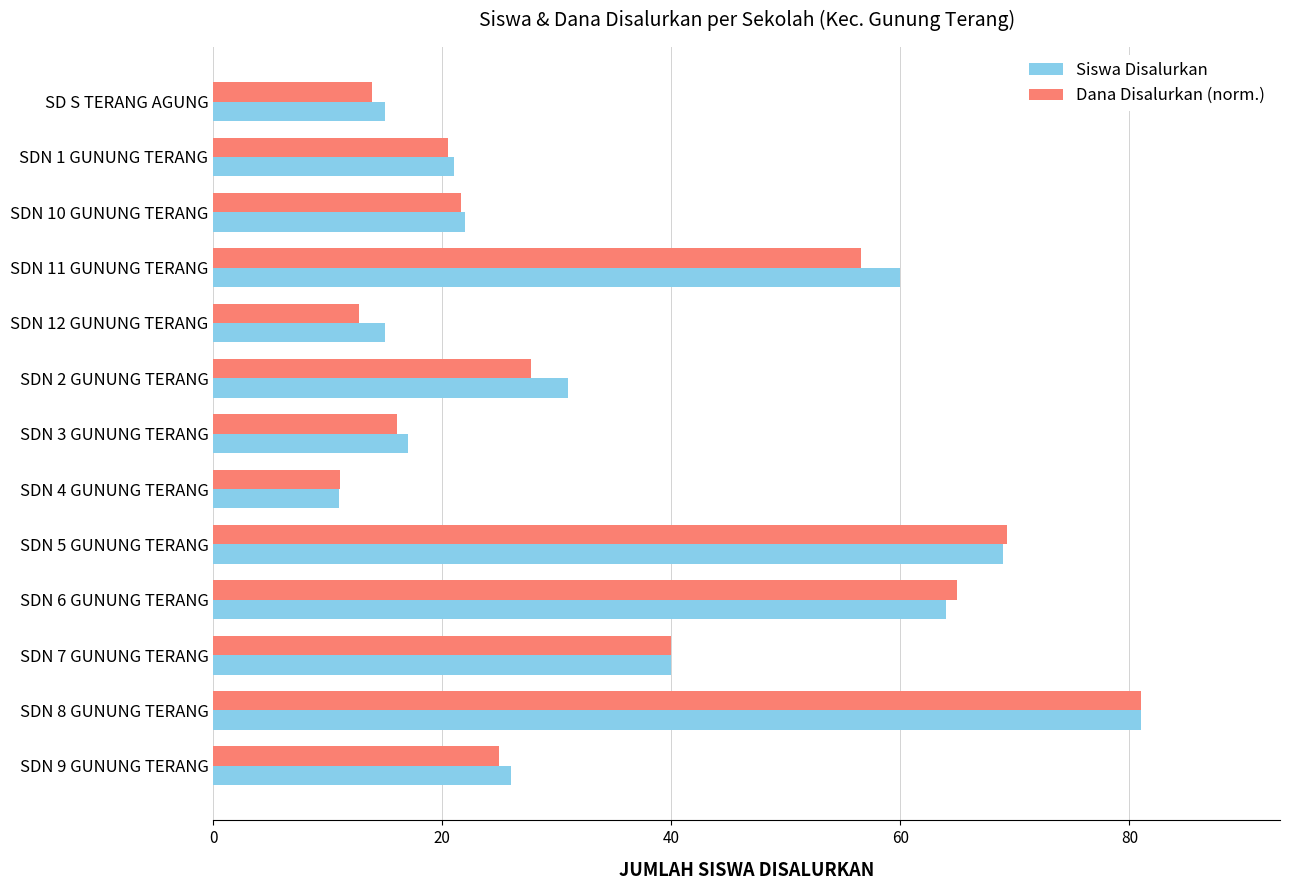

What value does the Siswa Disalurkan series have at SD S TERANG AGUNG?

15.0